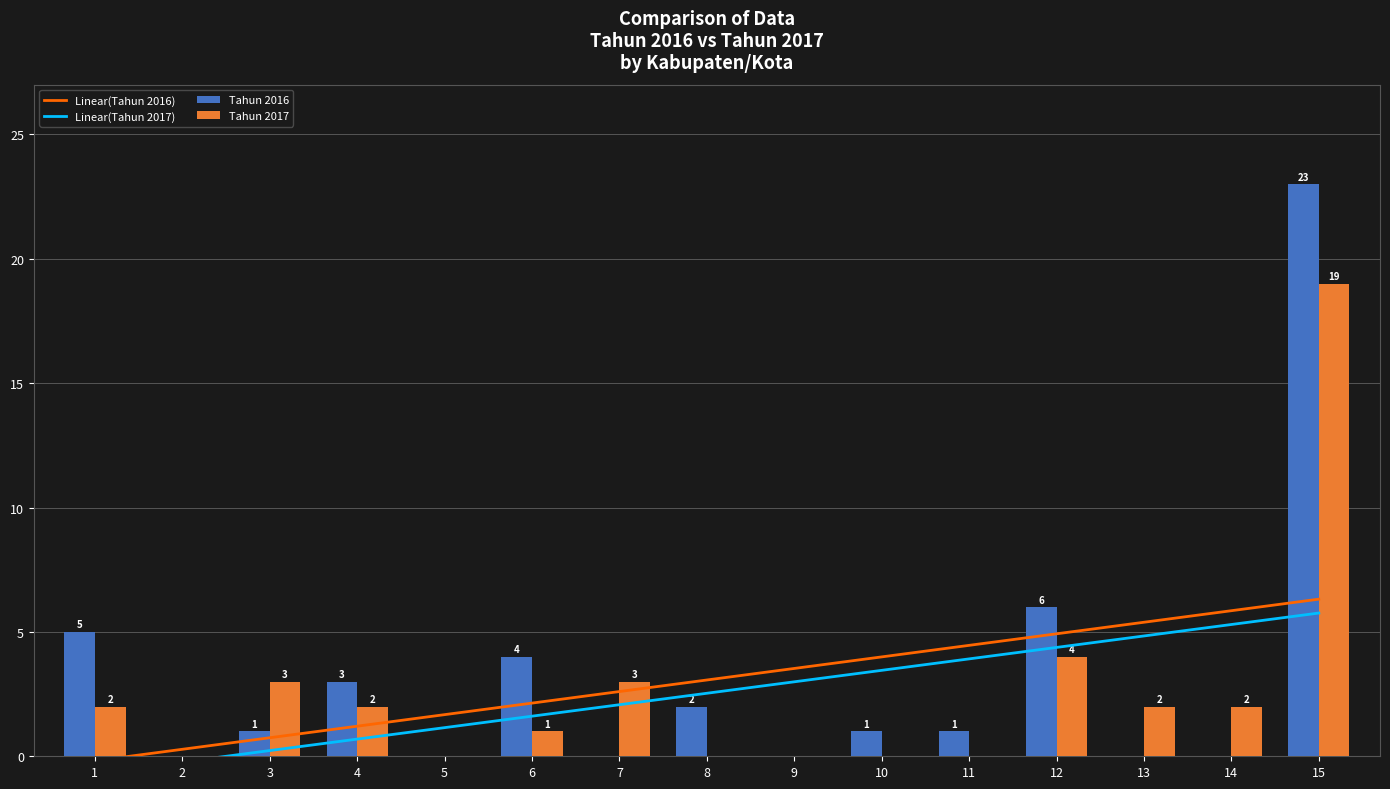

List the series in order of their peak value, lowest first.

Linear(Tahun 2017), Linear(Tahun 2016), Tahun 2017, Tahun 2016